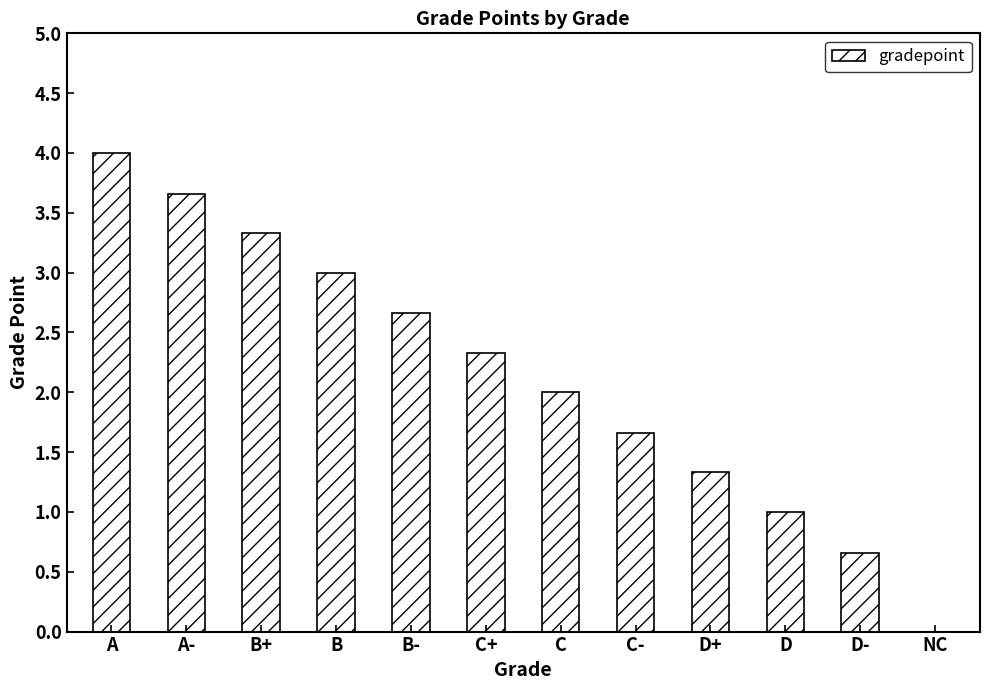

Where is the data nearest to the value 2?

C